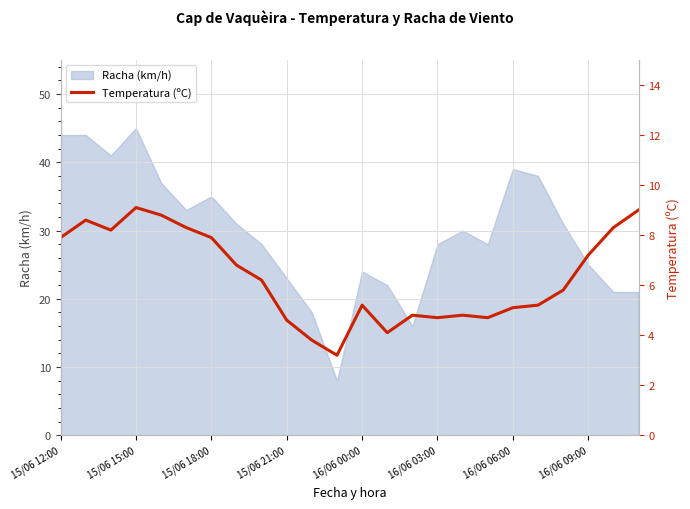

Is it true that Racha (km/h) equals 44 at 15/06 12:00?

True